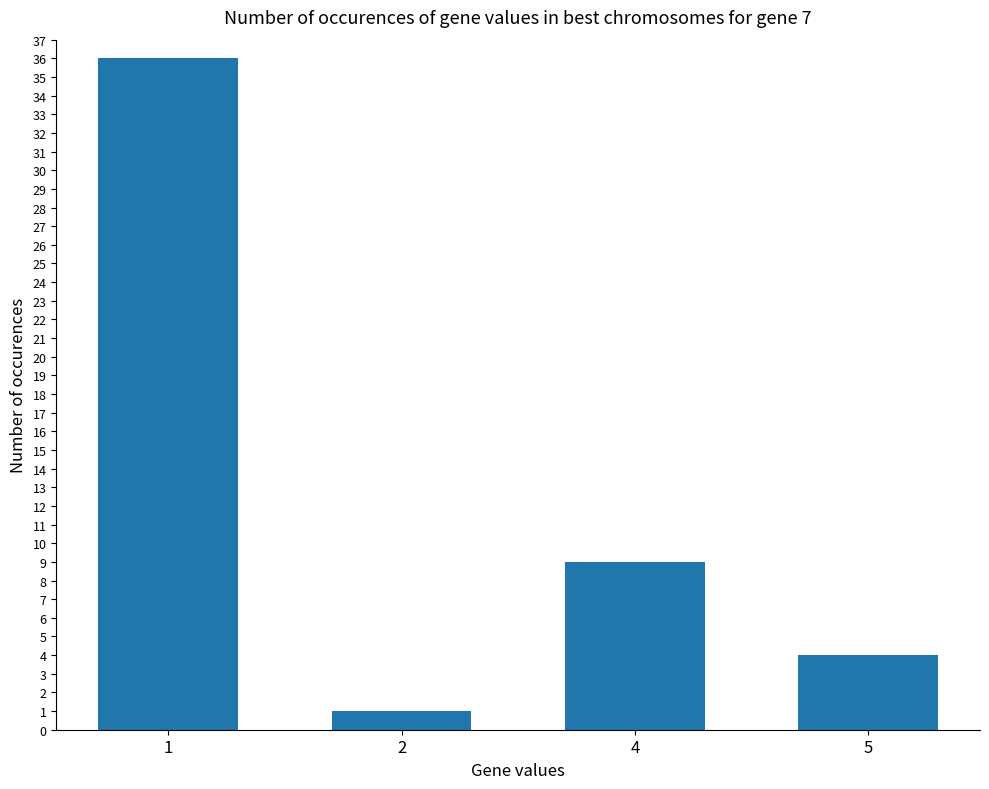

List the labels in order of value, smallest first.

2, 5, 4, 1